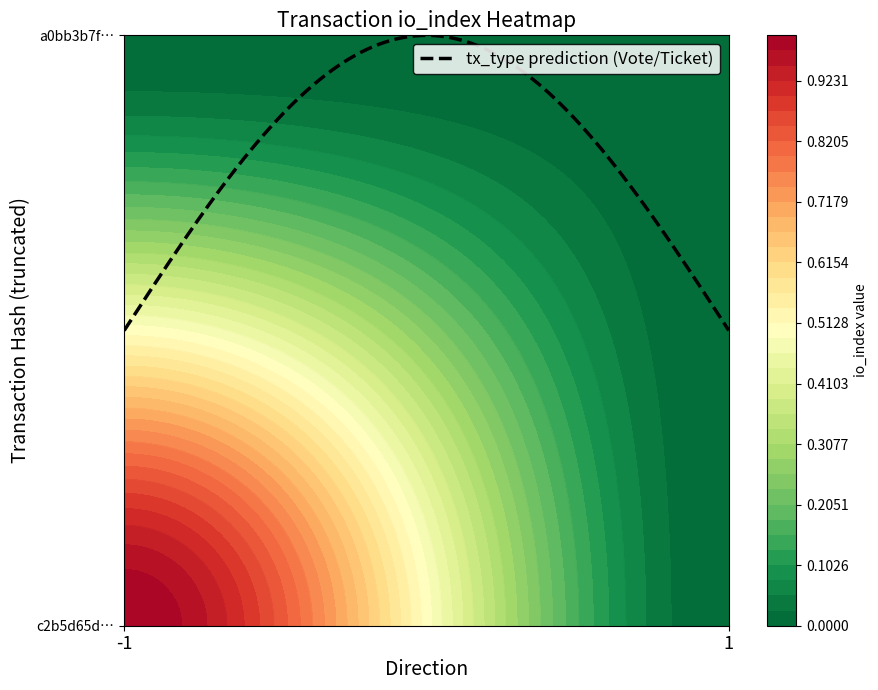

Rank the series at 1 from lowest to highest value.

c2b5d65d32f2c33c395720b54d0eb4106e99f4b, a0bb3b7fbb4e314c71f44a53a1e79e3731b6f79